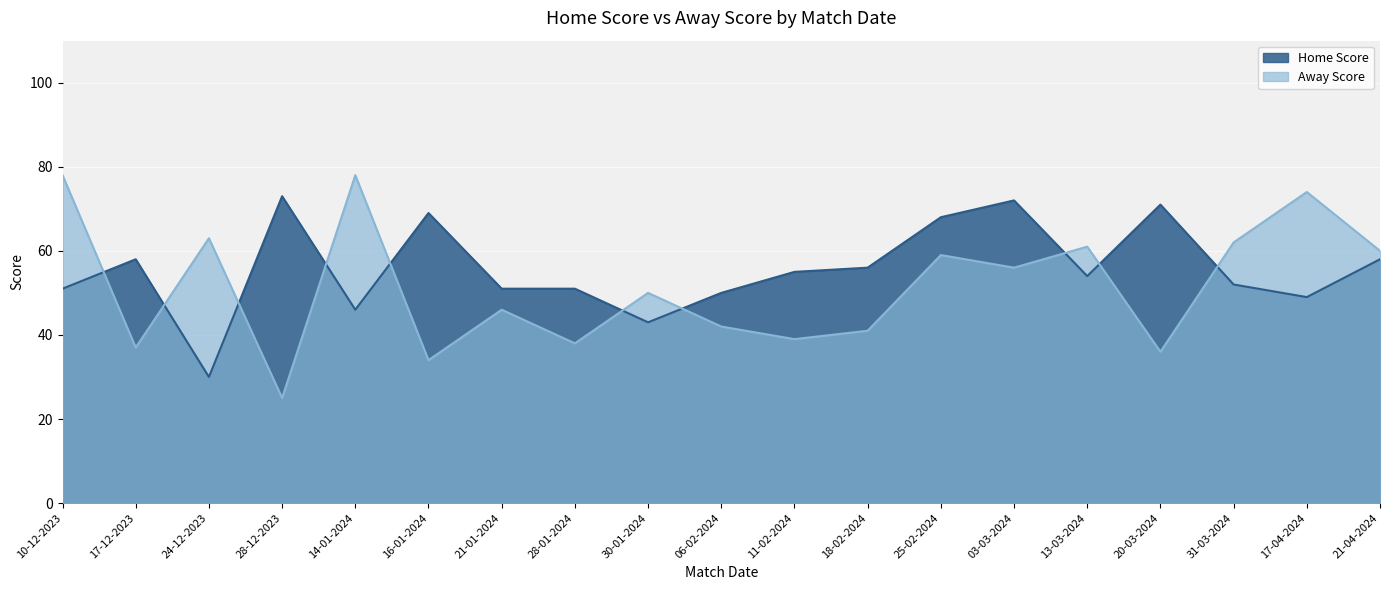

What is the lowest value of the Away Score series?

25